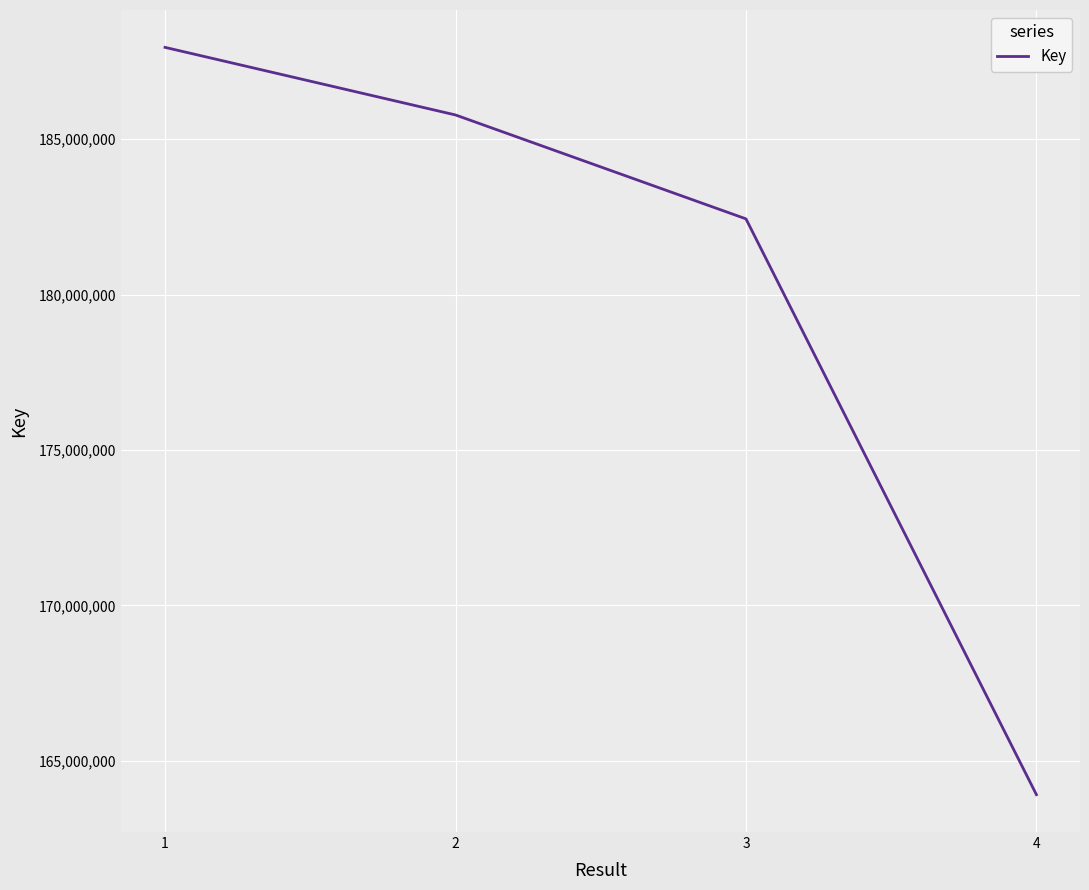

What is the difference between the maximum and minimum values?

24032930